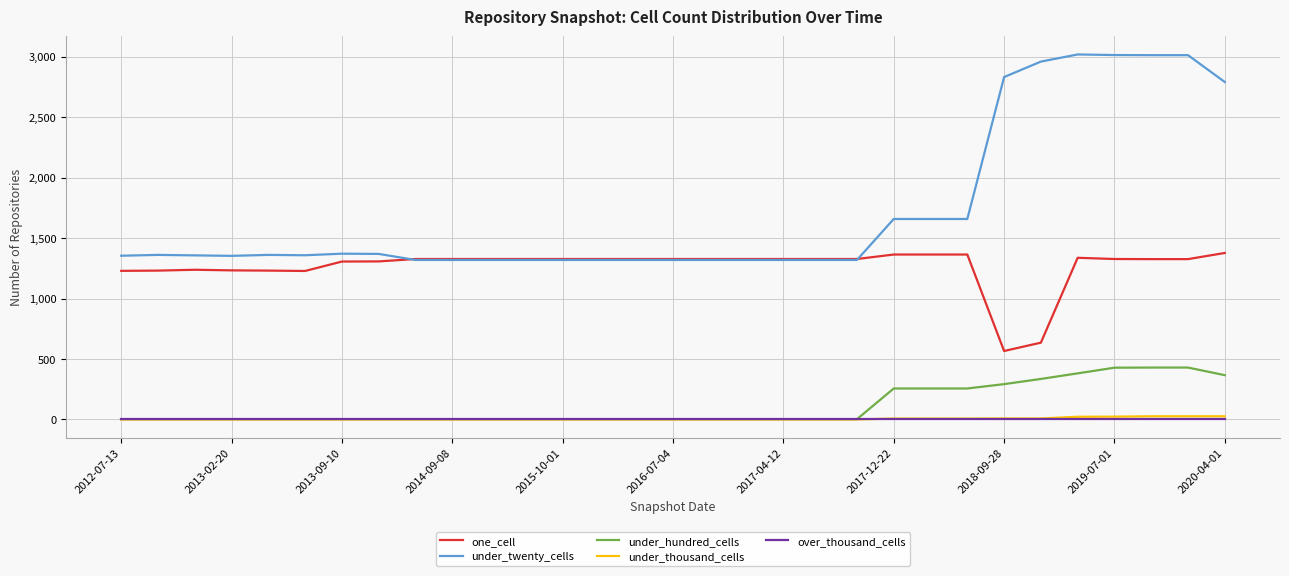

What are all the series names shown in the legend?

one_cell, under_twenty_cells, under_hundred_cells, under_thousand_cells, over_thousand_cells